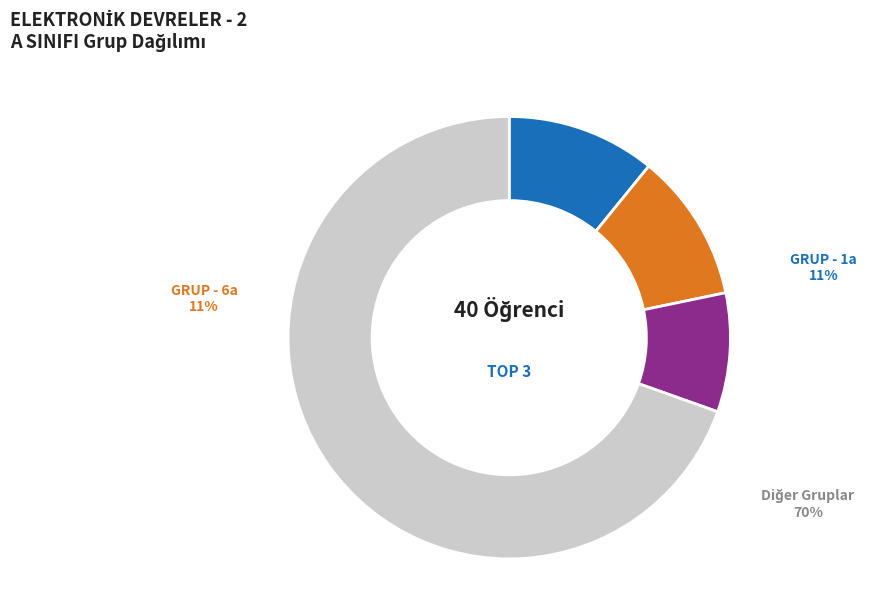

Is the sum of GRUP - 6a and GRUP - 1a greater than half?

No